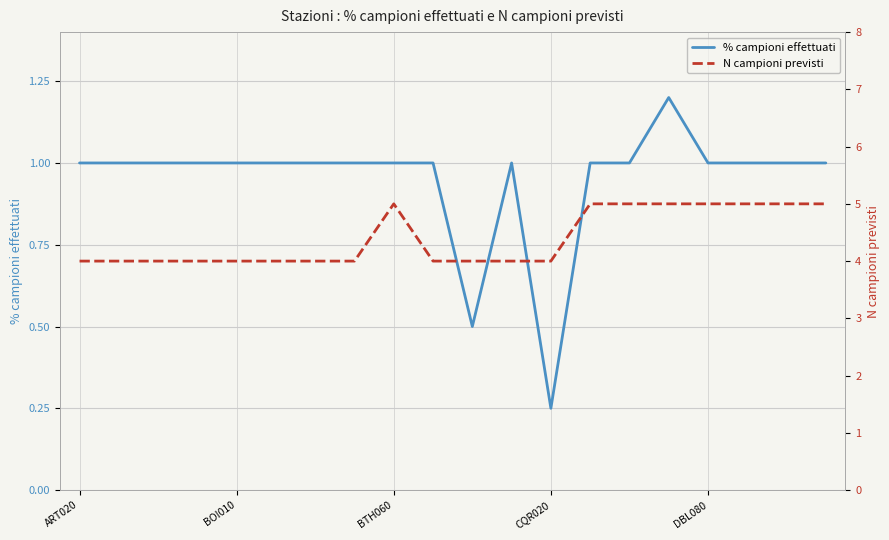

What is the label of the 5th point from the right?

15